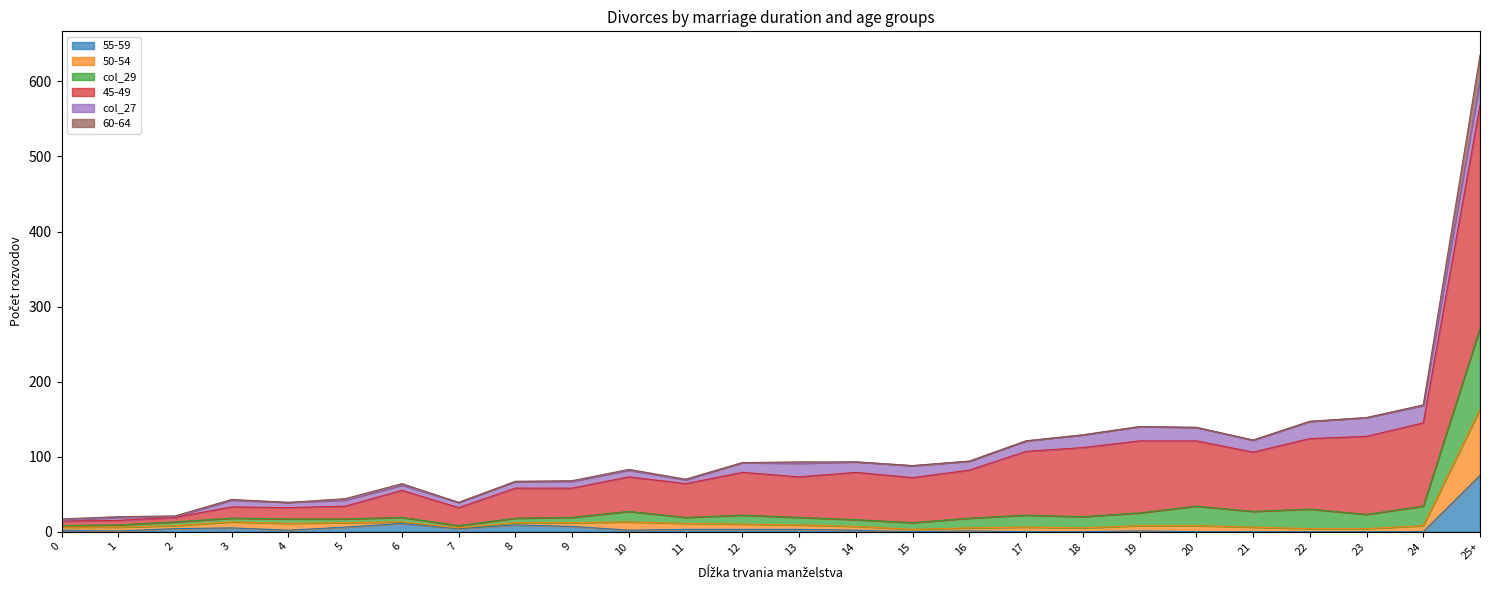

Which series has the largest range (max minus min)?

45-49